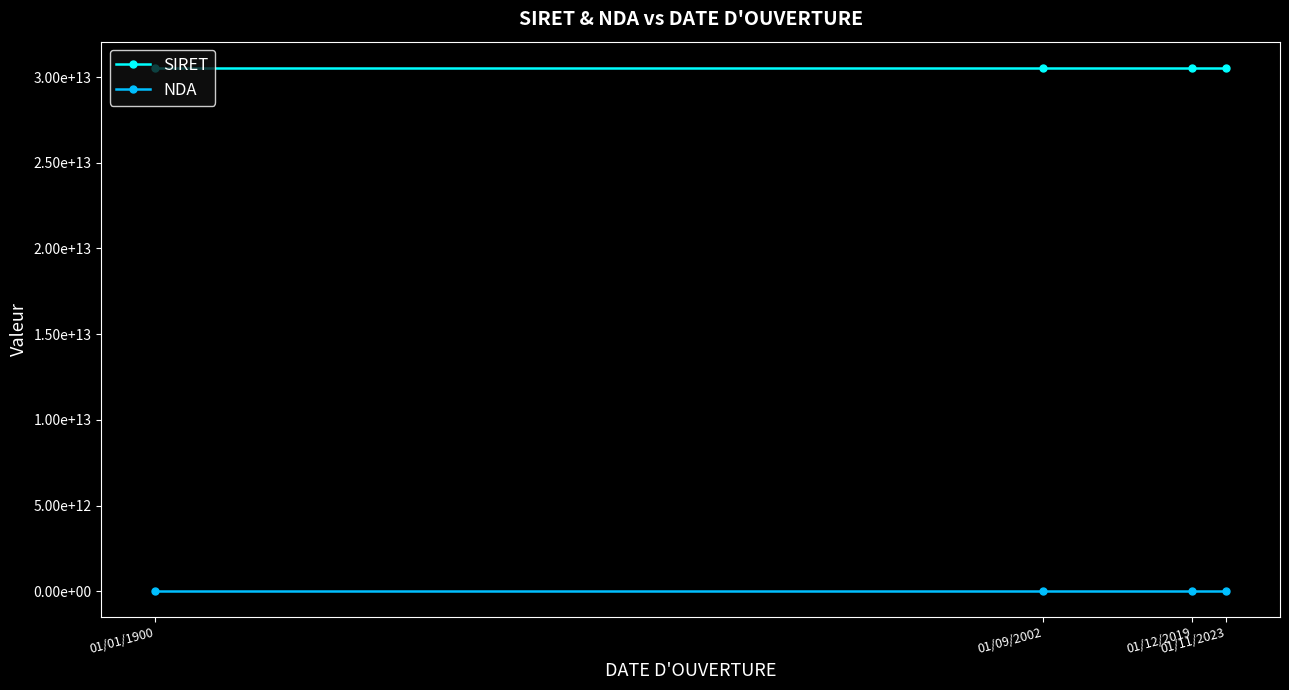

Is this an area chart (filled region under the line)?

No